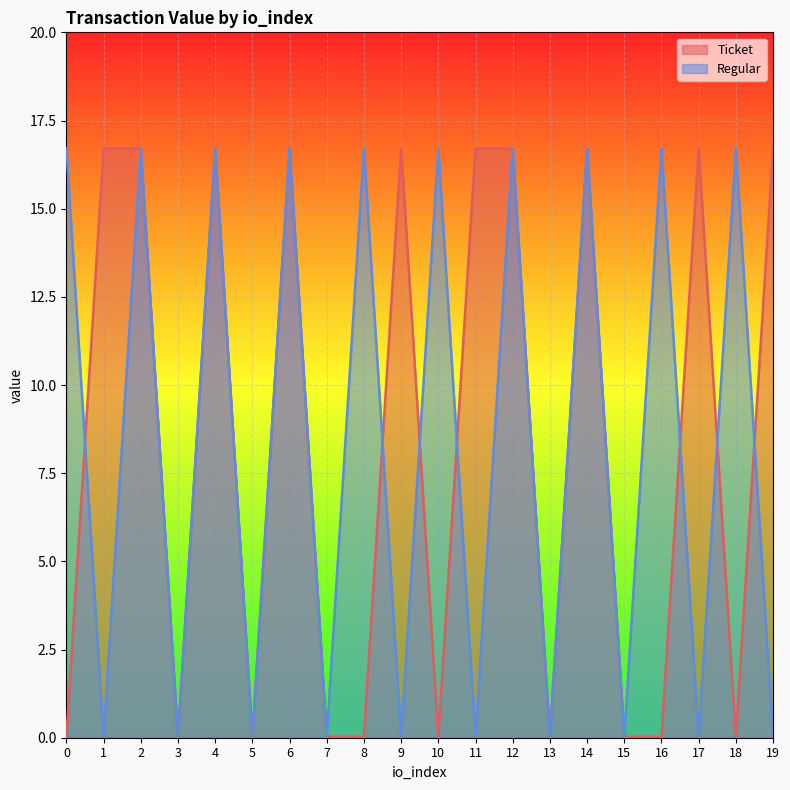

Where does the Ticket series first go above 16?

1